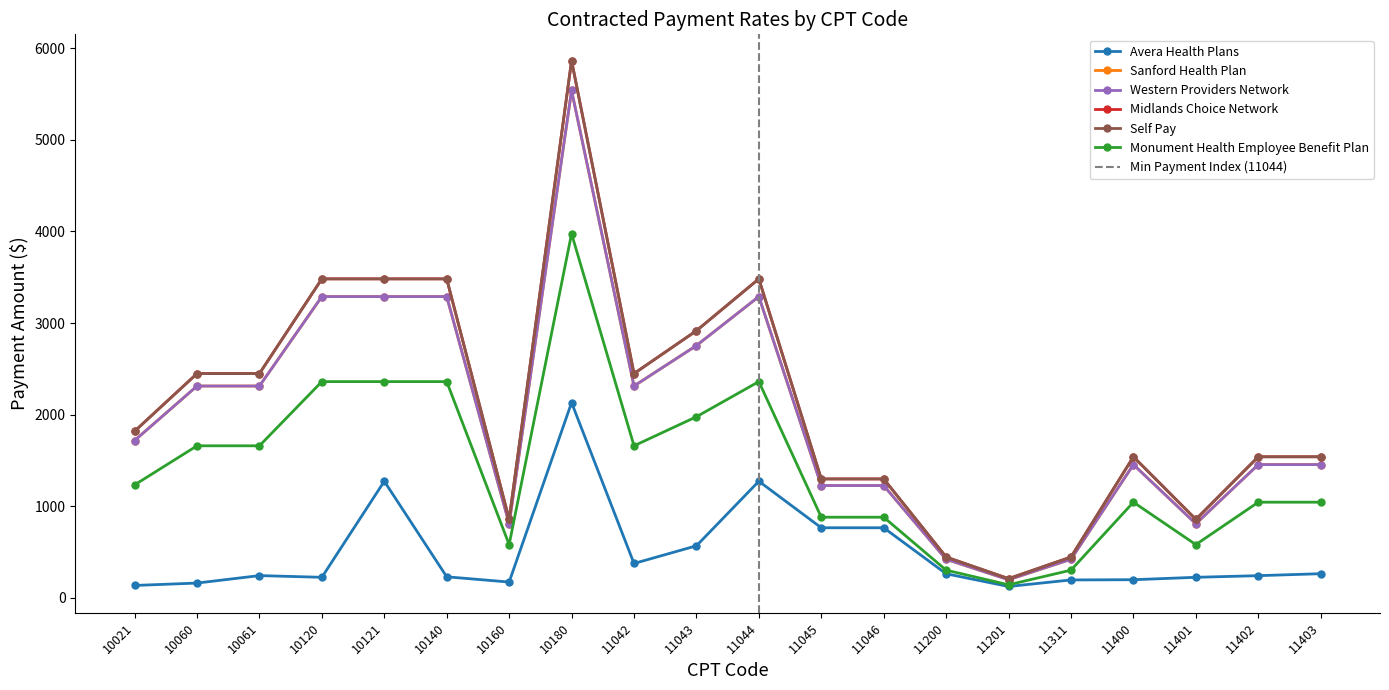

What is the minimum value shown in the chart?

122.7